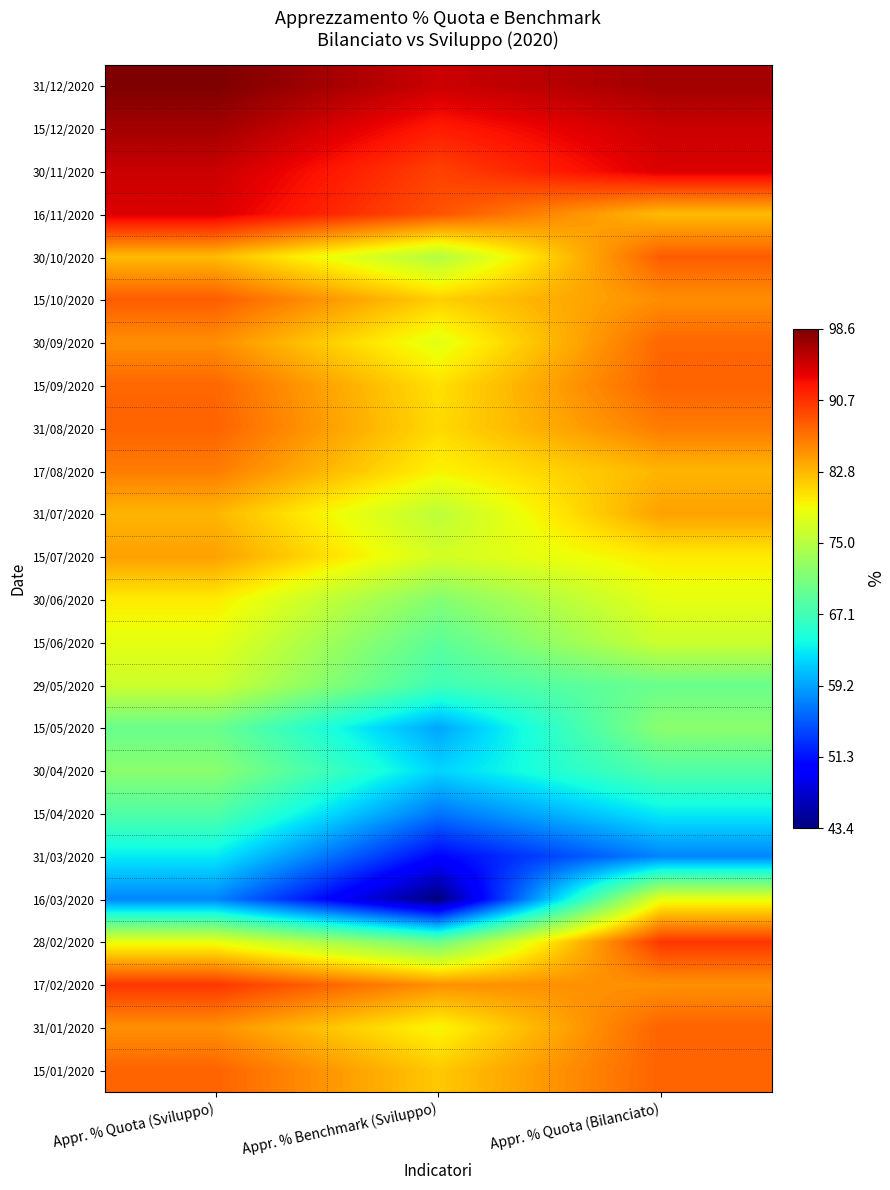

What is the greatest value displayed?

98.6